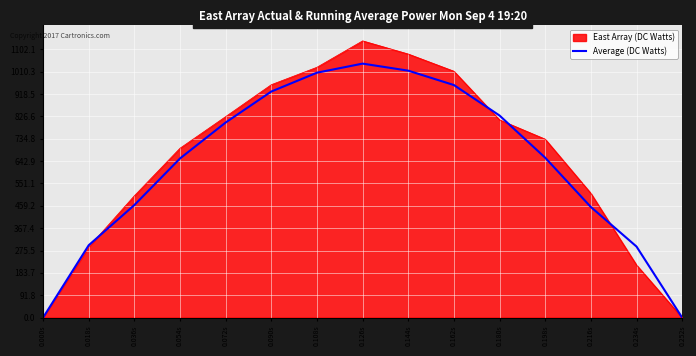

List the series in order of their peak value, highest first.

East Array (DC Watts), Average (DC Watts)